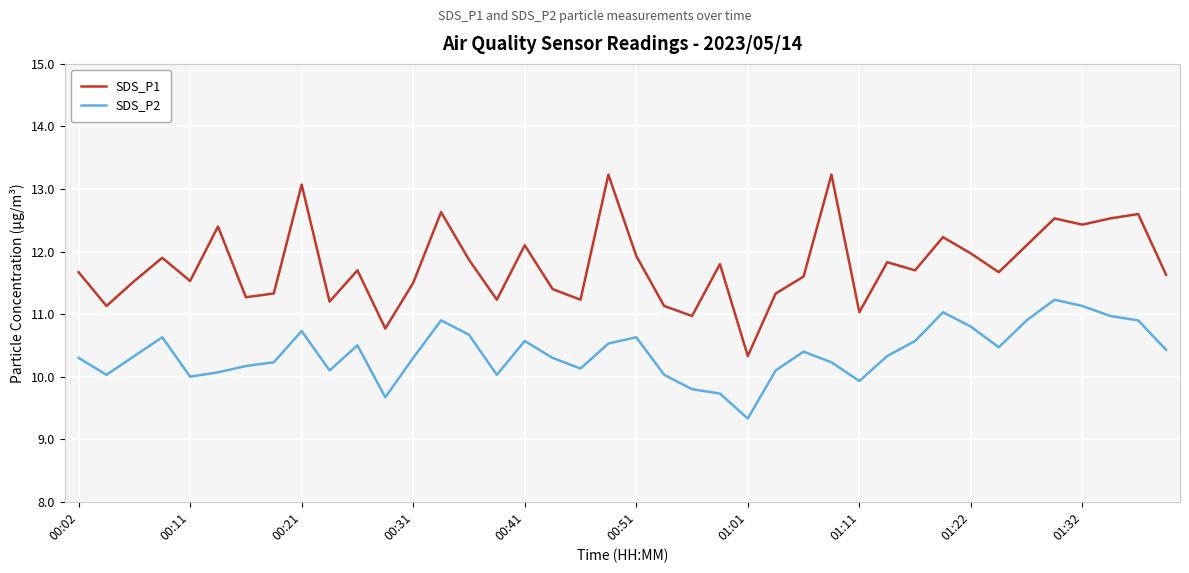

Which series has the widest spread of values?

SDS_P1